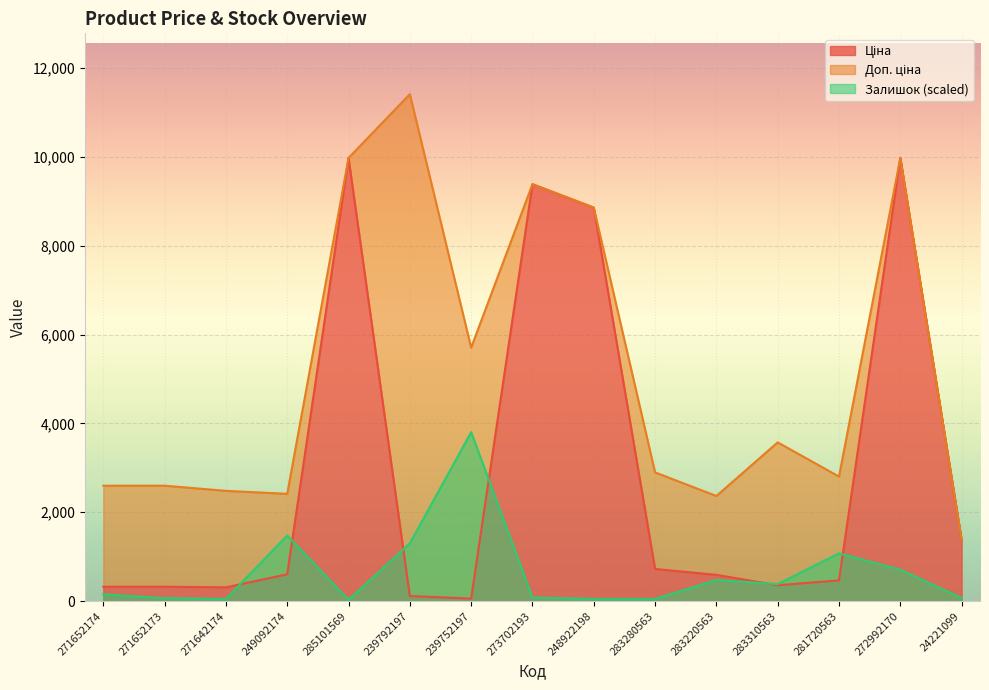

At which label does Доп. ціна reach its minimum?

24221099